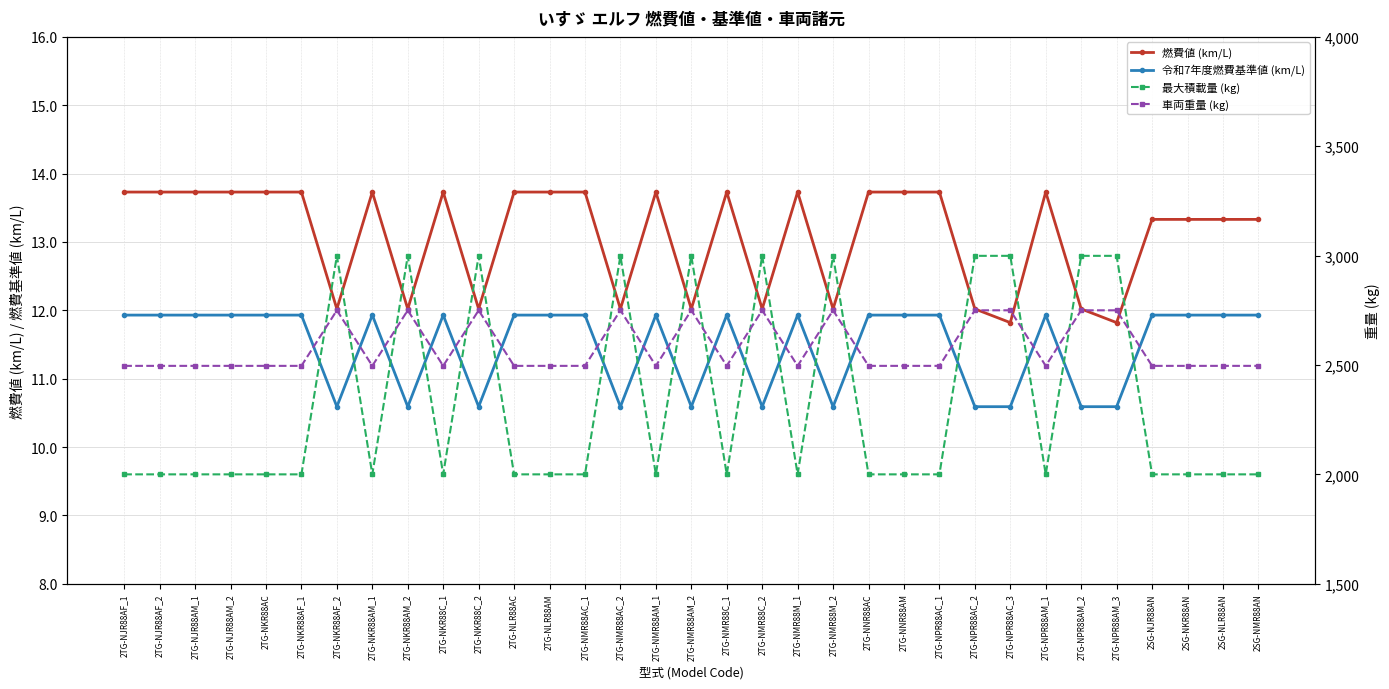

How many lines are shown in the chart?

4